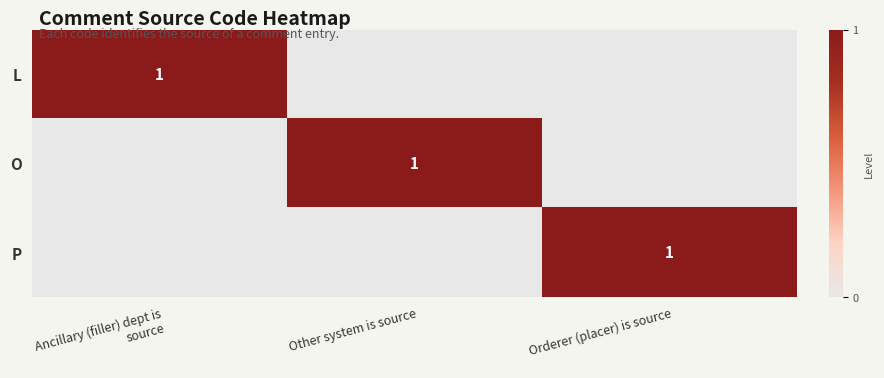

Is it true that L equals 1 at Ancillary (filler) dept is source?

True